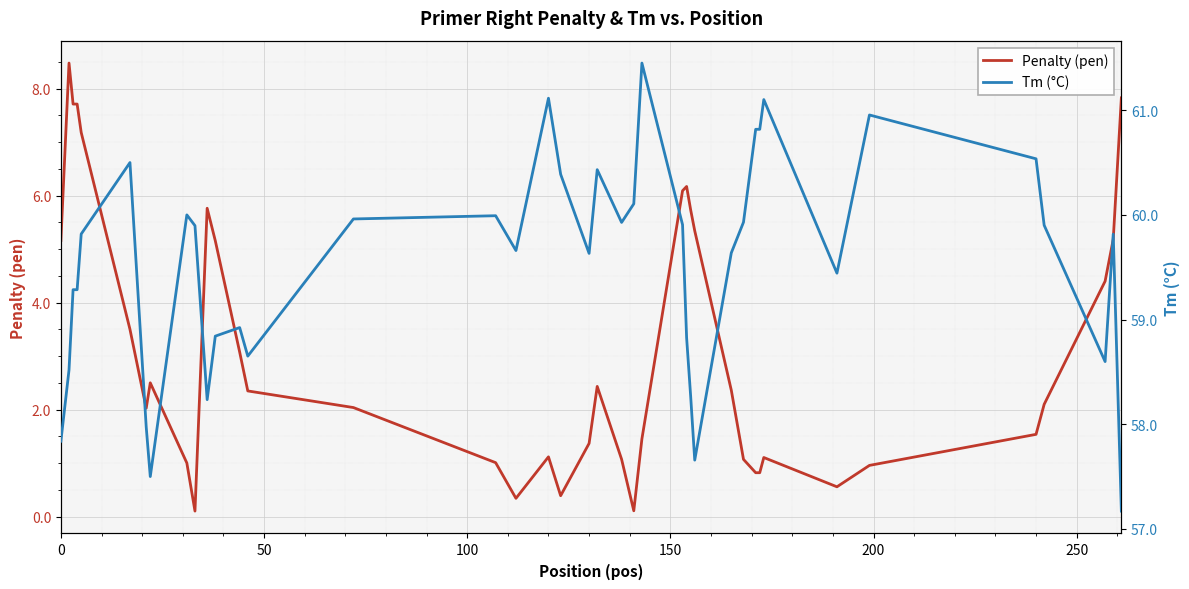

What is the highest value of the Penalty (pen) series?

8.5